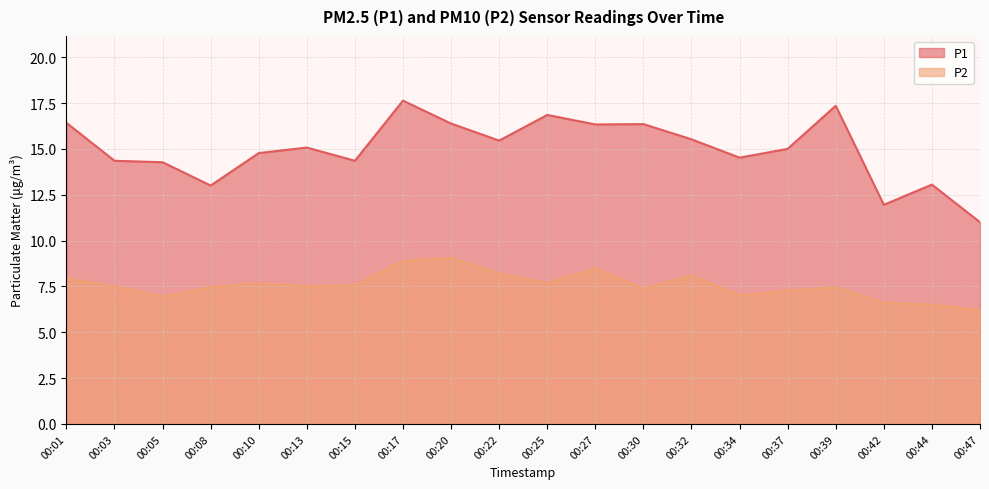

What is the total value across all series at 00:44?

19.6